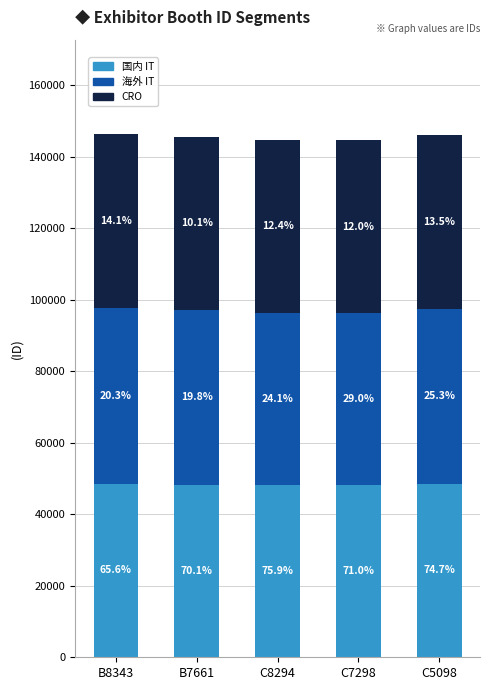

Which series has the widest spread of values?

海外 IT